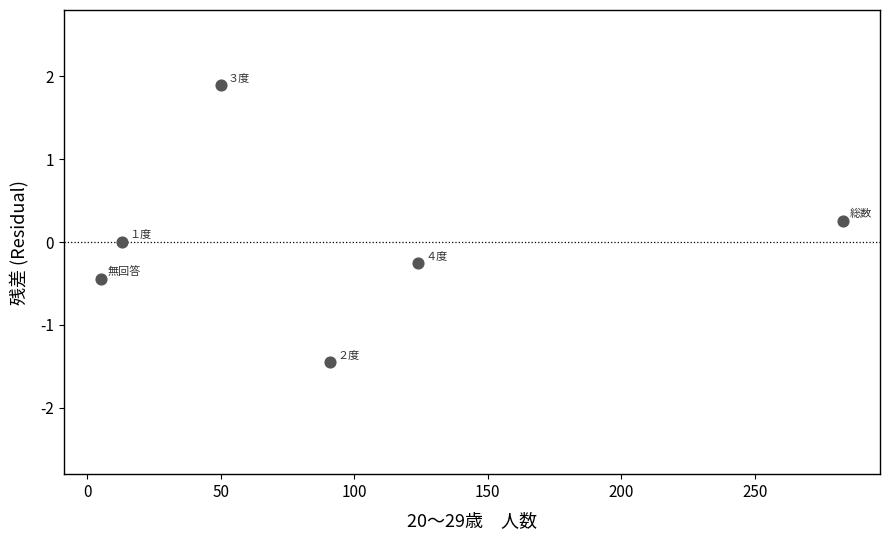

What is the average X value?

94.3